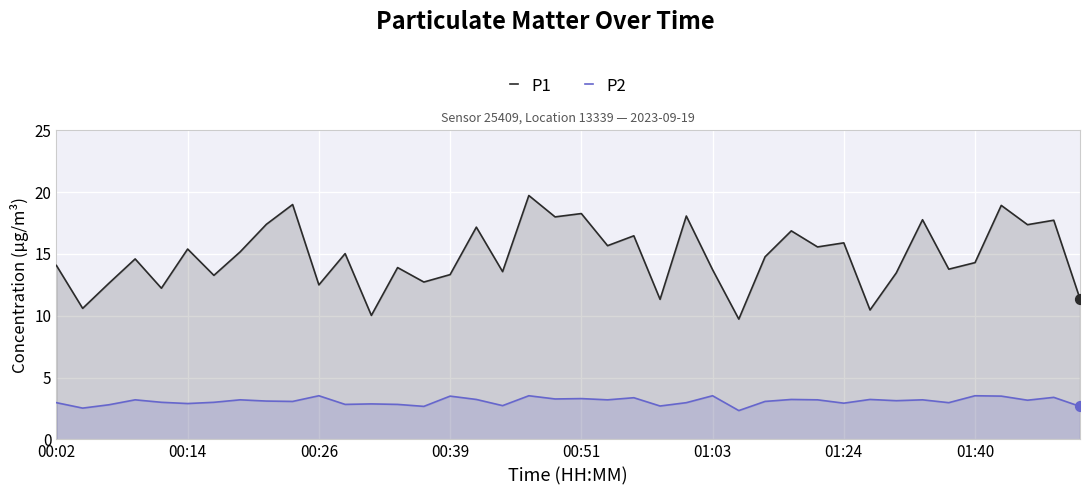

What are all the series names shown in the legend?

P1, P2